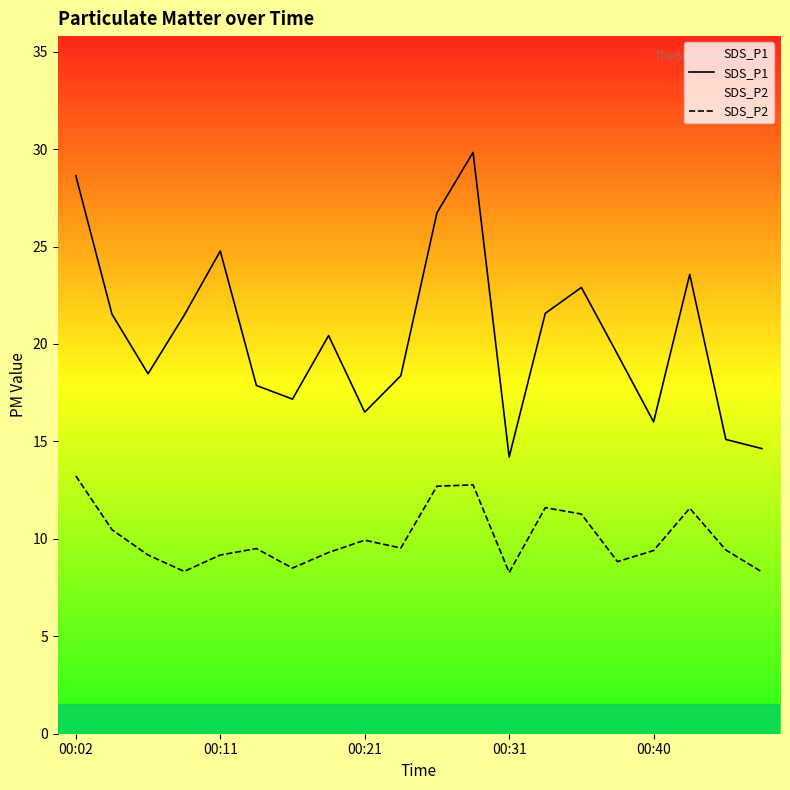

Count the number of categories in the chart.

20